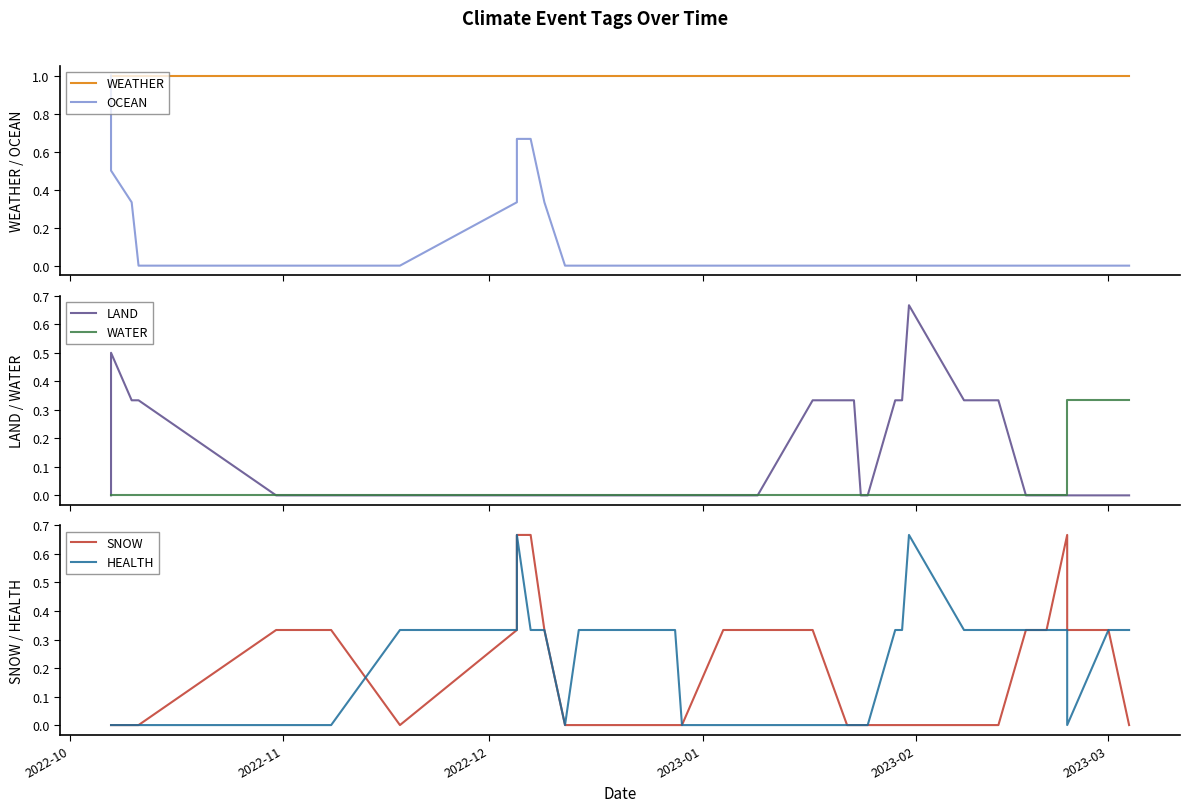

How many times do SNOW and LAND cross each other?

2